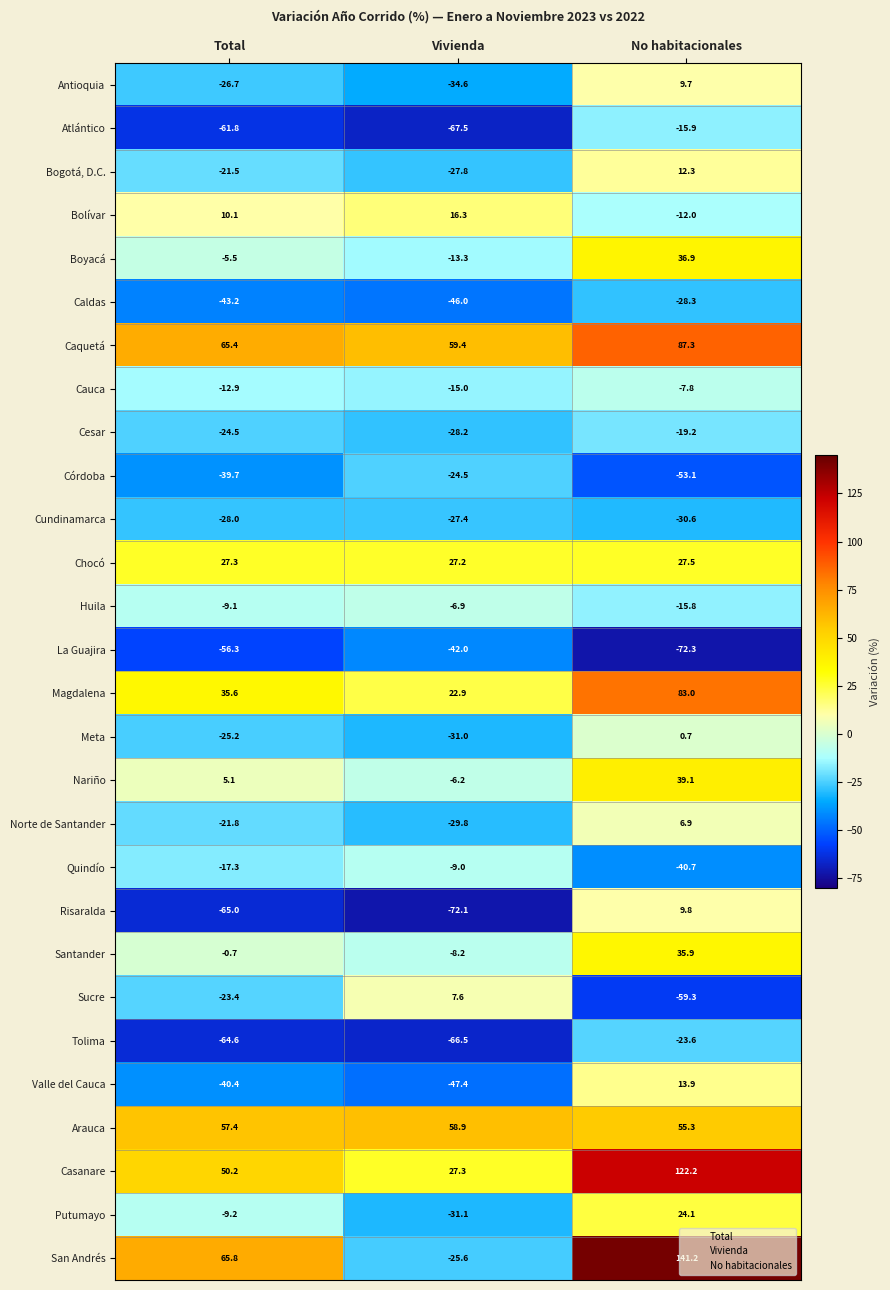

At which category is the sum across all series the highest?

No habitacionales